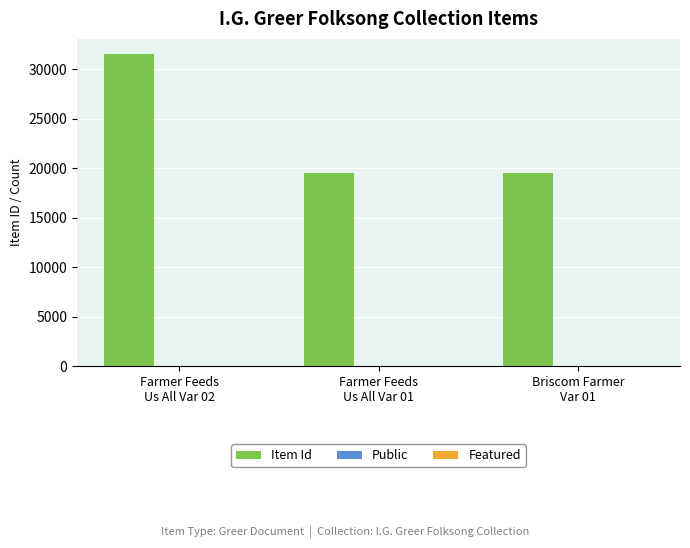

Which series has the largest total across all categories?

Item Id